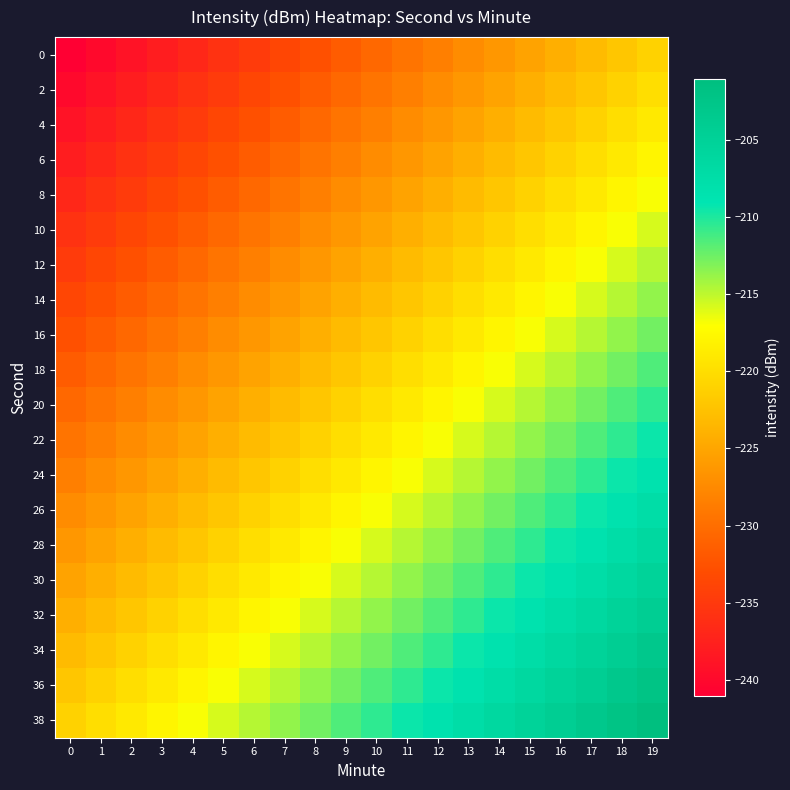

Reading left to right, what are all the values shown in this chart?

0: 0=-241.0	1=-240.0	2=-238.9	3=-237.9	4=-236.8	5=-235.8	6=-234.7	7=-233.7	8=-232.6	9=-231.6	10=-230.5	11=-229.5	12=-228.4	13=-227.4	14=-226.3	15=-225.3	16=-224.2	17=-223.1	18=-222.1	19=-221.0
2: 0=-240.0	1=-238.9	2=-237.9	3=-236.8	4=-235.8	5=-234.7	6=-233.7	7=-232.6	8=-231.6	9=-230.5	10=-229.5	11=-228.4	12=-227.4	13=-226.3	14=-225.3	15=-224.2	16=-223.1	17=-222.1	18=-221.0	19=-220.0
4: 0=-238.9	1=-237.9	2=-236.8	3=-235.8	4=-234.7	5=-233.7	6=-232.6	7=-231.6	8=-230.5	9=-229.5	10=-228.4	11=-227.4	12=-226.3	13=-225.3	14=-224.2	15=-223.1	16=-222.1	17=-221.0	18=-220.0	19=-218.9
6: 0=-237.9	1=-236.8	2=-235.8	3=-234.7	4=-233.7	5=-232.6	6=-231.6	7=-230.5	8=-229.5	9=-228.4	10=-227.4	11=-226.3	12=-225.3	13=-224.2	14=-223.1	15=-222.1	16=-221.0	17=-220.0	18=-218.9	19=-217.9
8: 0=-236.8	1=-235.8	2=-234.7	3=-233.7	4=-232.6	5=-231.6	6=-230.5	7=-229.5	8=-228.4	9=-227.4	10=-226.3	11=-225.3	12=-224.2	13=-223.1	14=-222.1	15=-221.0	16=-220.0	17=-218.9	18=-217.9	19=-216.8
10: 0=-235.8	1=-234.7	2=-233.7	3=-232.6	4=-231.6	5=-230.5	6=-229.5	7=-228.4	8=-227.4	9=-226.3	10=-225.3	11=-224.2	12=-223.1	13=-222.1	14=-221.0	15=-220.0	16=-218.9	17=-217.9	18=-216.8	19=-215.8
12: 0=-234.7	1=-233.7	2=-232.6	3=-231.6	4=-230.5	5=-229.5	6=-228.4	7=-227.4	8=-226.3	9=-225.3	10=-224.2	11=-223.1	12=-222.1	13=-221.0	14=-220.0	15=-218.9	16=-217.9	17=-216.8	18=-215.8	19=-214.7
14: 0=-233.7	1=-232.6	2=-231.6	3=-230.5	4=-229.5	5=-228.4	6=-227.4	7=-226.3	8=-225.3	9=-224.2	10=-223.1	11=-222.1	12=-221.0	13=-220.0	14=-218.9	15=-217.9	16=-216.8	17=-215.8	18=-214.7	19=-213.7
16: 0=-232.6	1=-231.6	2=-230.5	3=-229.5	4=-228.4	5=-227.4	6=-226.3	7=-225.3	8=-224.2	9=-223.1	10=-222.1	11=-221.0	12=-220.0	13=-218.9	14=-217.9	15=-216.8	16=-215.8	17=-214.7	18=-213.7	19=-212.6
18: 0=-231.6	1=-230.5	2=-229.5	3=-228.4	4=-227.4	5=-226.3	6=-225.3	7=-224.2	8=-223.1	9=-222.1	10=-221.0	11=-220.0	12=-218.9	13=-217.9	14=-216.8	15=-215.8	16=-214.7	17=-213.7	18=-212.6	19=-211.6
20: 0=-230.5	1=-229.5	2=-228.4	3=-227.4	4=-226.3	5=-225.3	6=-224.2	7=-223.1	8=-222.1	9=-221.0	10=-220.0	11=-218.9	12=-217.9	13=-216.8	14=-215.8	15=-214.7	16=-213.7	17=-212.6	18=-211.6	19=-210.5
22: 0=-229.5	1=-228.4	2=-227.4	3=-226.3	4=-225.3	5=-224.2	6=-223.1	7=-222.1	8=-221.0	9=-220.0	10=-218.9	11=-217.9	12=-216.8	13=-215.8	14=-214.7	15=-213.7	16=-212.6	17=-211.6	18=-210.5	19=-209.5
24: 0=-228.4	1=-227.4	2=-226.3	3=-225.3	4=-224.2	5=-223.1	6=-222.1	7=-221.0	8=-220.0	9=-218.9	10=-217.9	11=-216.8	12=-215.8	13=-214.7	14=-213.7	15=-212.6	16=-211.6	17=-210.5	18=-209.5	19=-208.4
26: 0=-227.4	1=-226.3	2=-225.3	3=-224.2	4=-223.1	5=-222.1	6=-221.0	7=-220.0	8=-218.9	9=-217.9	10=-216.8	11=-215.8	12=-214.7	13=-213.7	14=-212.6	15=-211.6	16=-210.5	17=-209.5	18=-208.4	19=-207.4
28: 0=-226.3	1=-225.3	2=-224.2	3=-223.1	4=-222.1	5=-221.0	6=-220.0	7=-218.9	8=-217.9	9=-216.8	10=-215.8	11=-214.7	12=-213.7	13=-212.6	14=-211.6	15=-210.5	16=-209.5	17=-208.4	18=-207.4	19=-206.3
30: 0=-225.3	1=-224.2	2=-223.1	3=-222.1	4=-221.0	5=-220.0	6=-218.9	7=-217.9	8=-216.8	9=-215.8	10=-214.7	11=-213.7	12=-212.6	13=-211.6	14=-210.5	15=-209.5	16=-208.4	17=-207.4	18=-206.3	19=-205.3
32: 0=-224.2	1=-223.1	2=-222.1	3=-221.0	4=-220.0	5=-218.9	6=-217.9	7=-216.8	8=-215.8	9=-214.7	10=-213.7	11=-212.6	12=-211.6	13=-210.5	14=-209.5	15=-208.4	16=-207.4	17=-206.3	18=-205.3	19=-204.2
34: 0=-223.1	1=-222.1	2=-221.0	3=-220.0	4=-218.9	5=-217.9	6=-216.8	7=-215.8	8=-214.7	9=-213.7	10=-212.6	11=-211.6	12=-210.5	13=-209.5	14=-208.4	15=-207.4	16=-206.3	17=-205.3	18=-204.2	19=-203.1
36: 0=-222.1	1=-221.0	2=-220.0	3=-218.9	4=-217.9	5=-216.8	6=-215.8	7=-214.7	8=-213.7	9=-212.6	10=-211.6	11=-210.5	12=-209.5	13=-208.4	14=-207.4	15=-206.3	16=-205.3	17=-204.2	18=-203.1	19=-202.1
38: 0=-221.0	1=-220.0	2=-218.9	3=-217.9	4=-216.8	5=-215.8	6=-214.7	7=-213.7	8=-212.6	9=-211.6	10=-210.5	11=-209.5	12=-208.4	13=-207.4	14=-206.3	15=-205.3	16=-204.2	17=-203.1	18=-202.1	19=-201.0